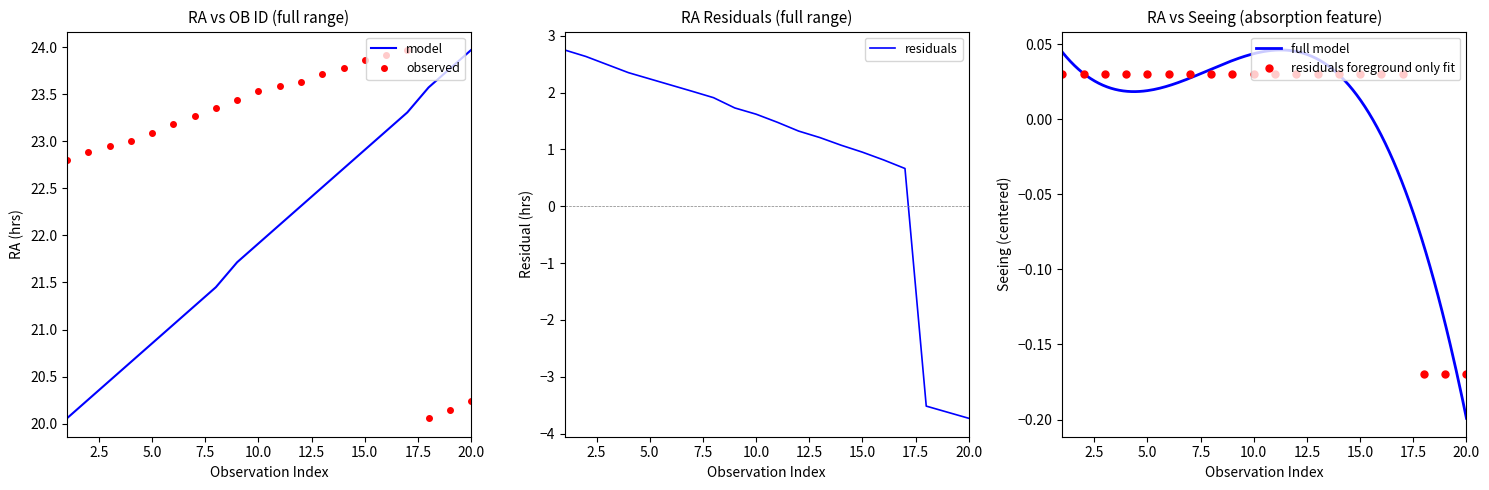

At which label is observed closest to 22?

1